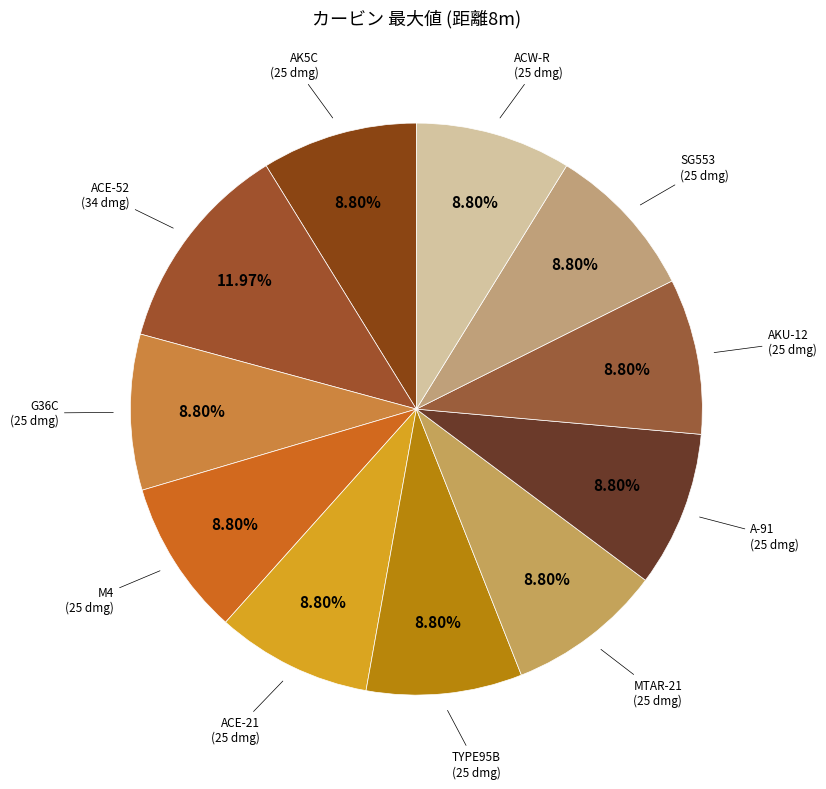

How many segments does this pie chart have?

11